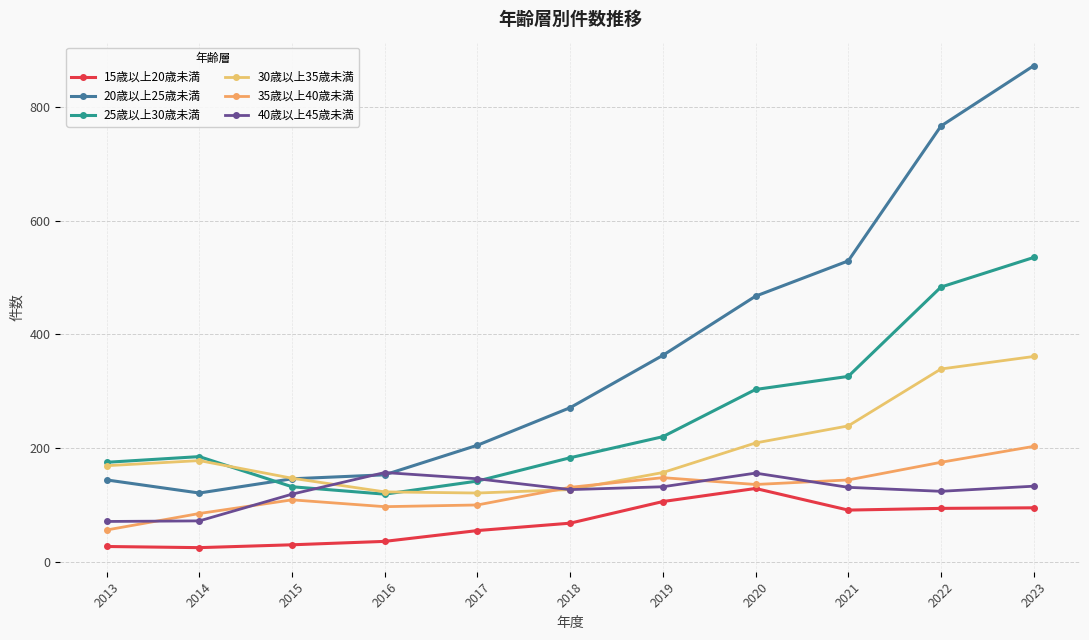

Which has a higher value, 2022 or 2013?

2022